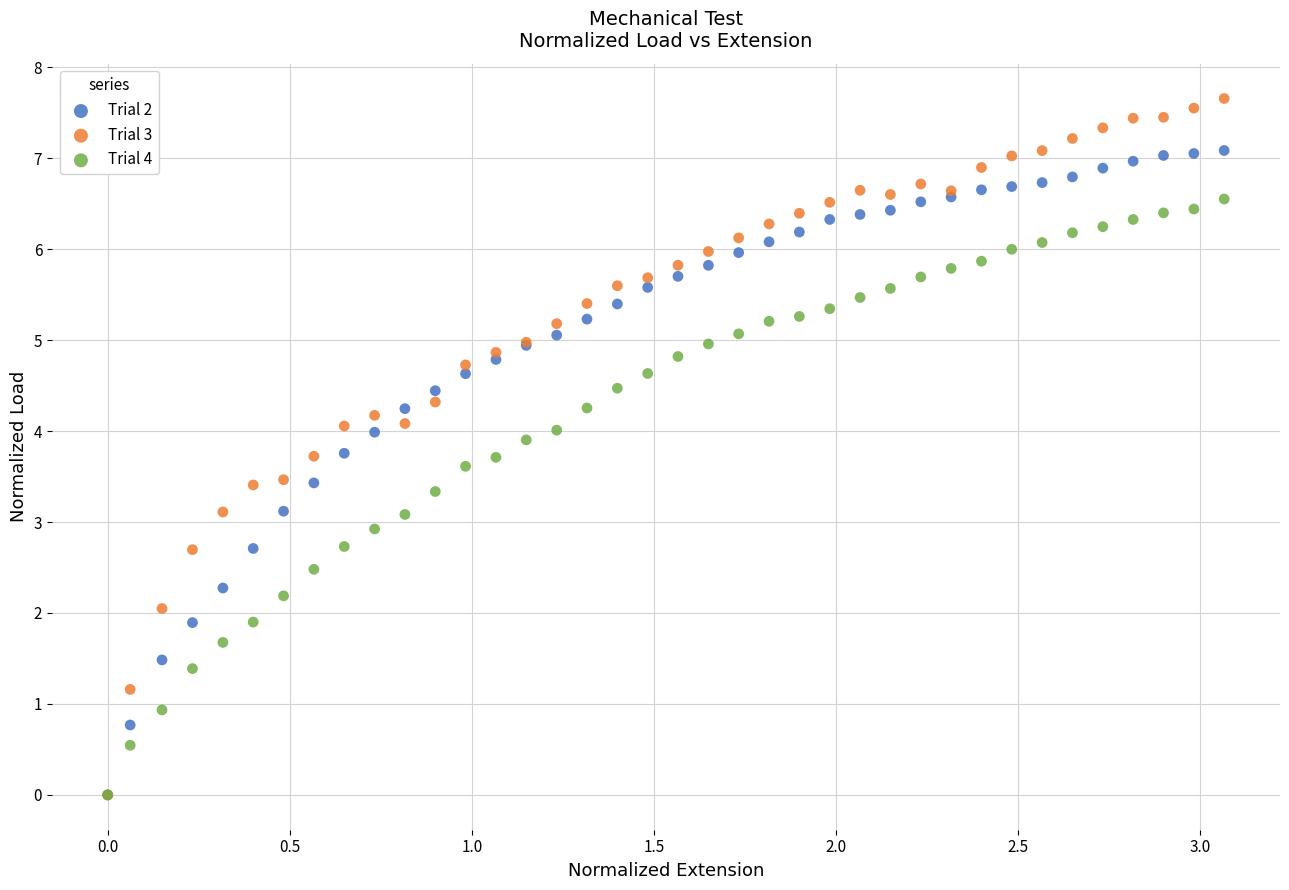

Which series contains the highest Y value?

Trial 3